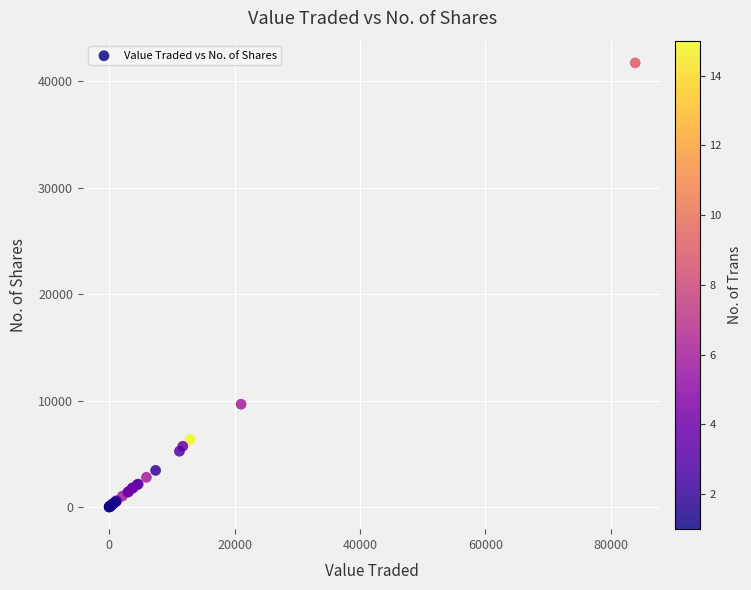

What Y value in the scatter plot is closest to 20861?

9650